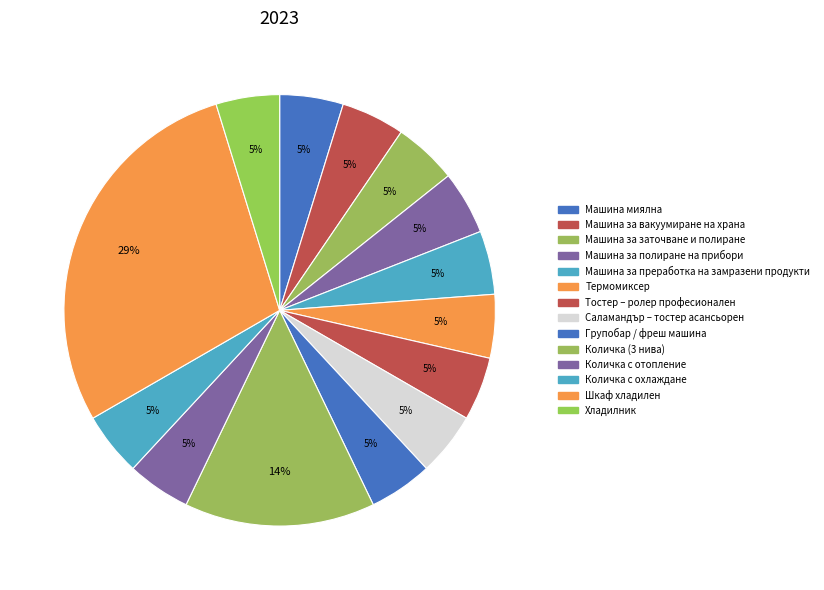

Is there a majority slice in this chart?

No